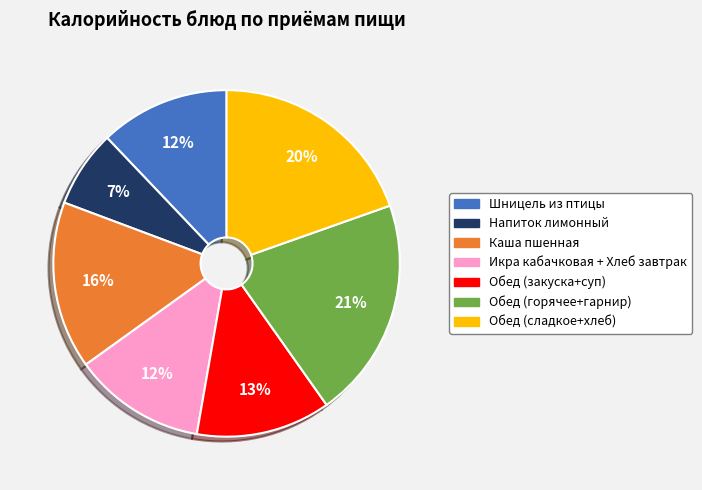

Approximately how many times larger is the value at Обед (горячее+гарнир) compared to Обед (закуска+суп)?

1.6